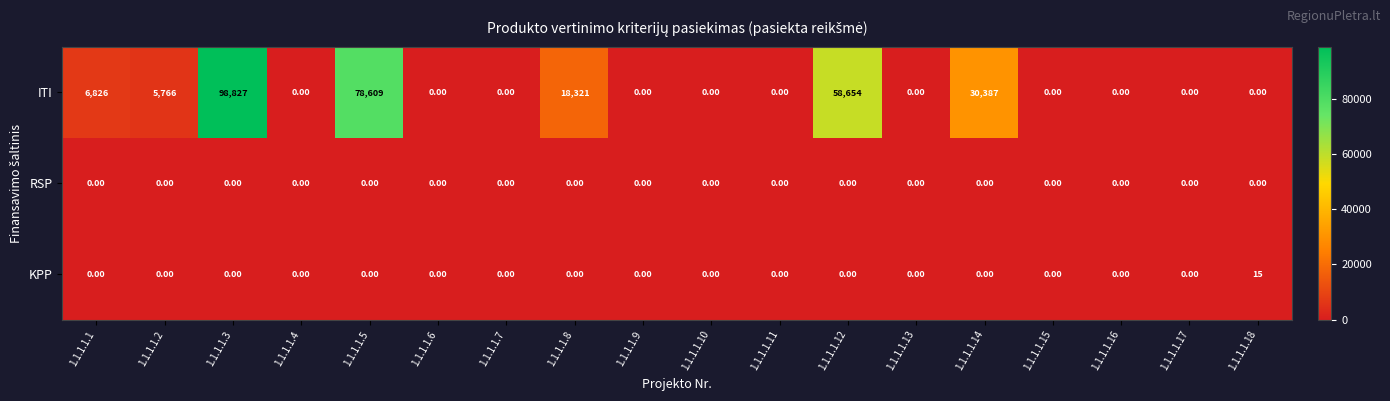

What is the total value across all series at 1.1.1.1.3?

98827